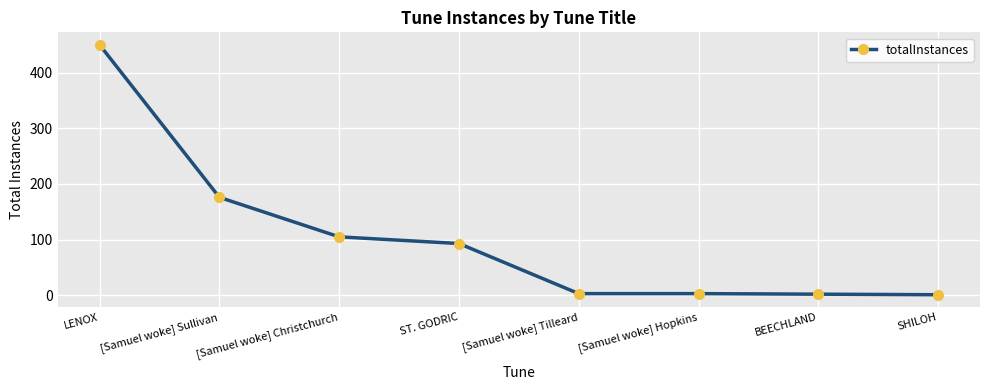

The chart shows a value of 604 at LENOX. True or false?

False